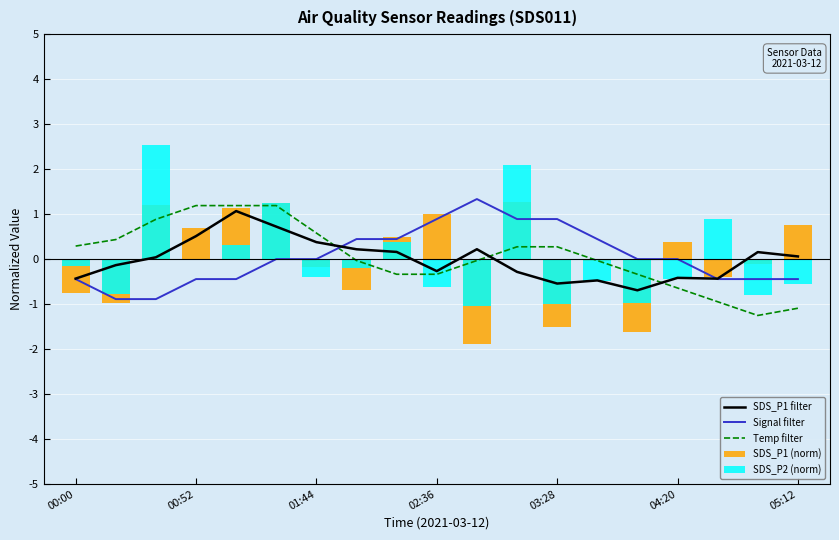

Which series has the largest total across all categories?

Temp filter